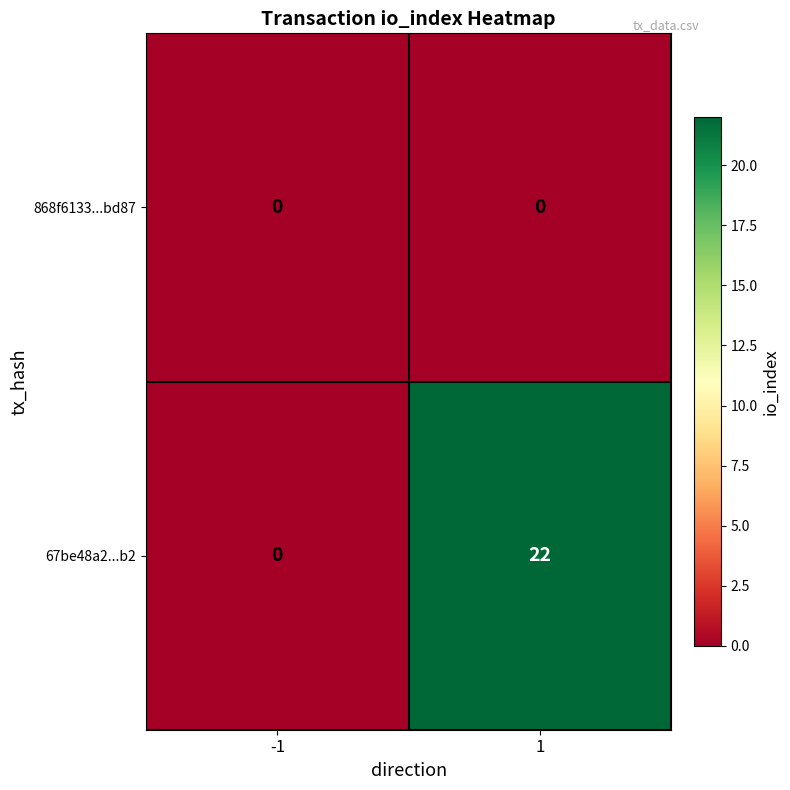

Which series has the largest range (max minus min)?

67be48a2...b2